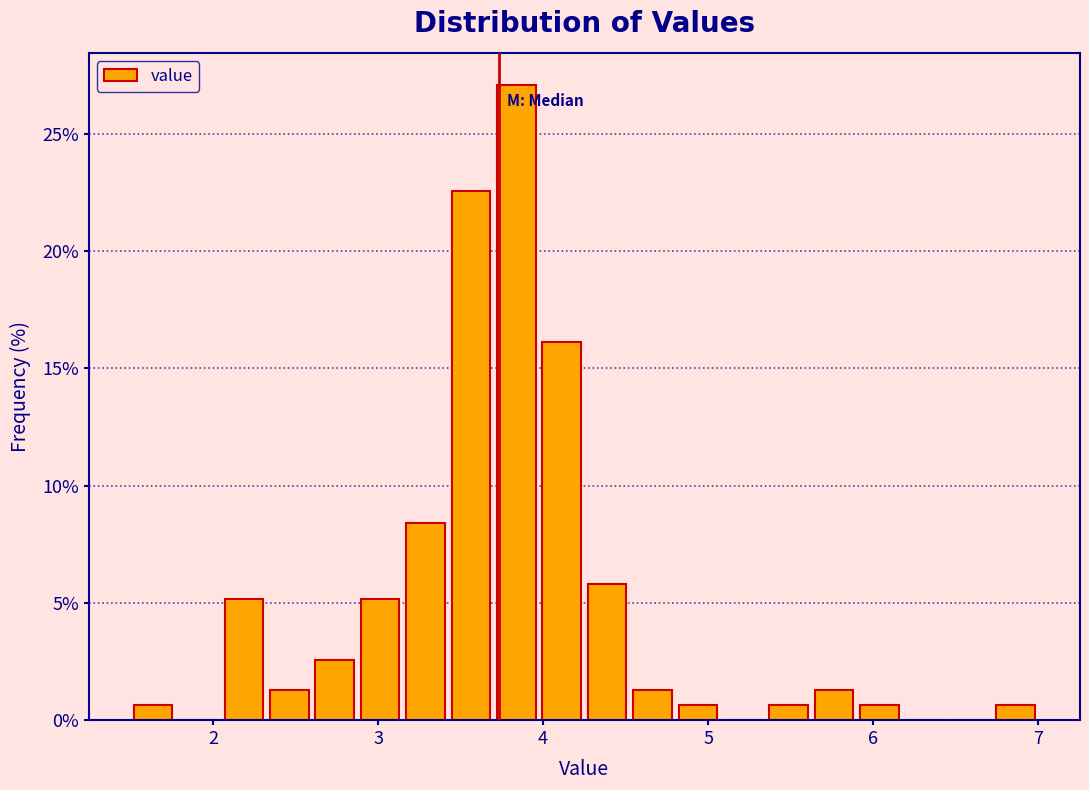

Read against the x-axis, roughly where is the centre of the tallest bar?

3.8